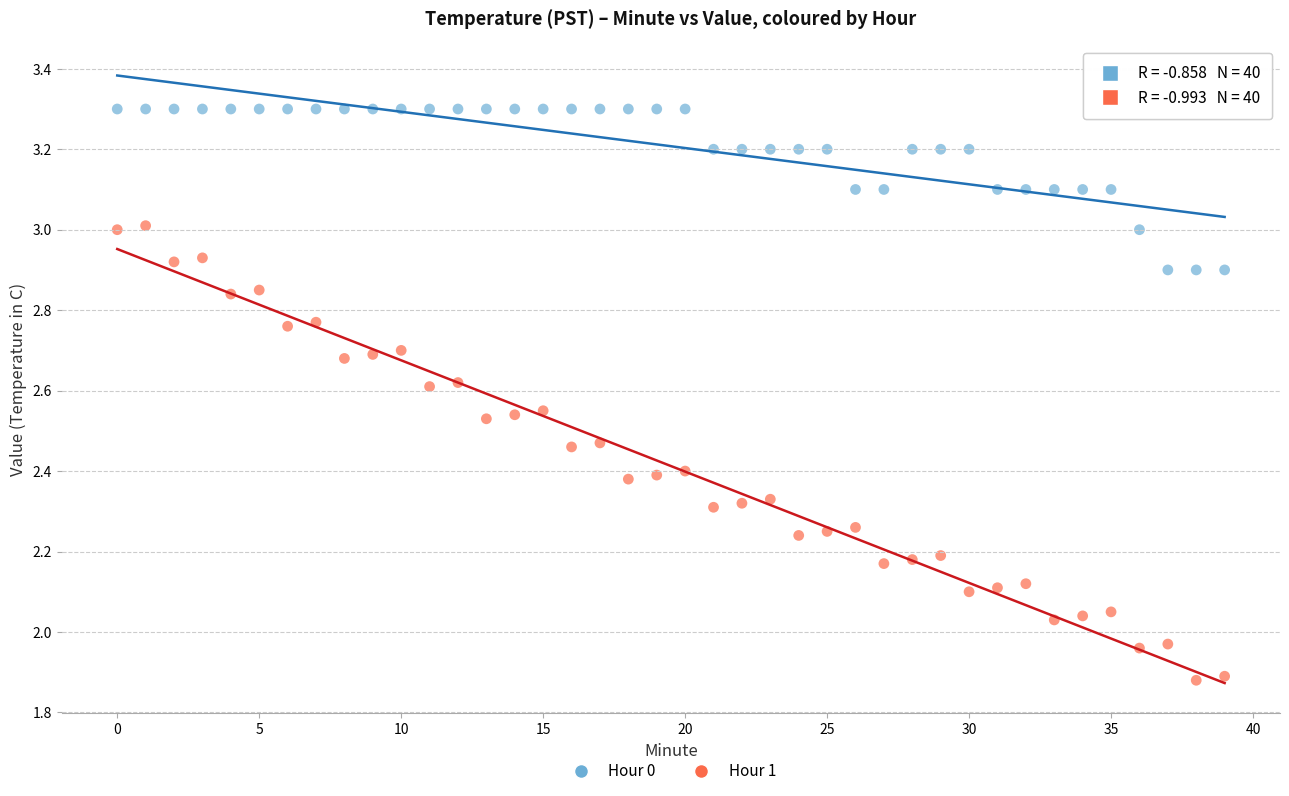

Which series reaches the minimum Y coordinate?

Hour 1